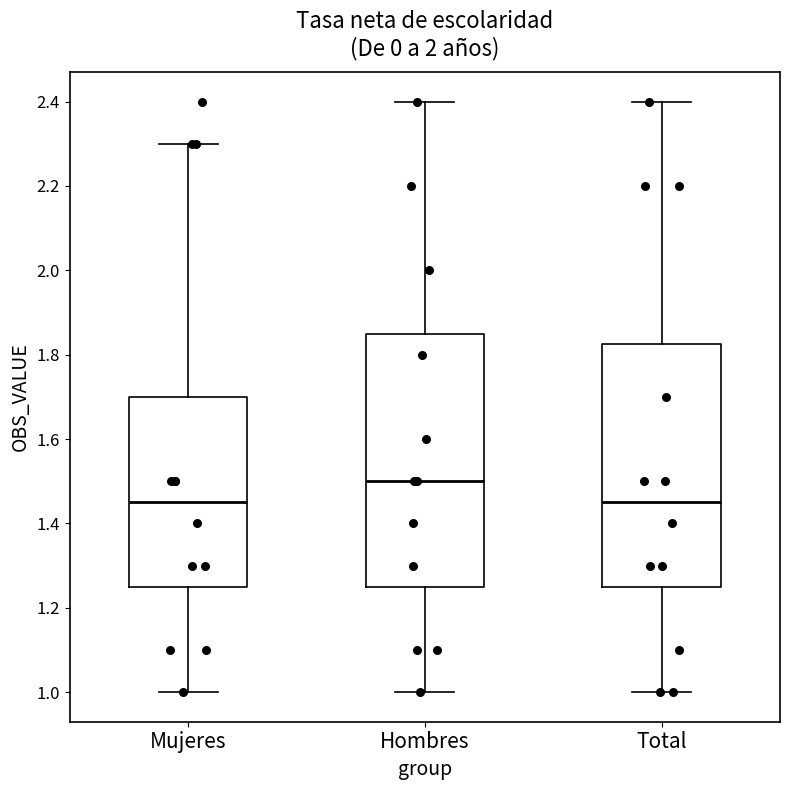

Where does the upper whisker of the box for Mujeres end on the y-axis? The values are not printed on the chart, so give them approximately, as read against the axis.

2.30